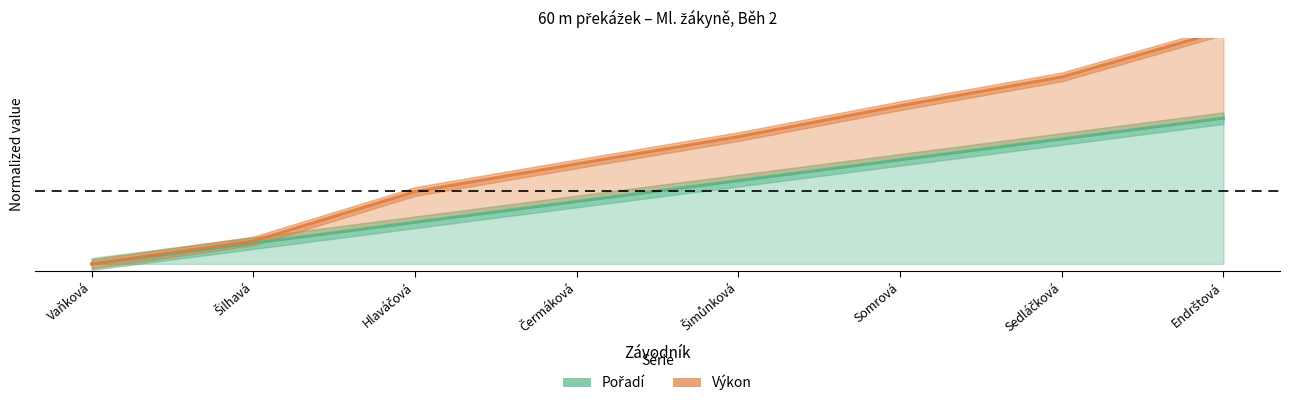

How many data points in Výkon are above 0?

7